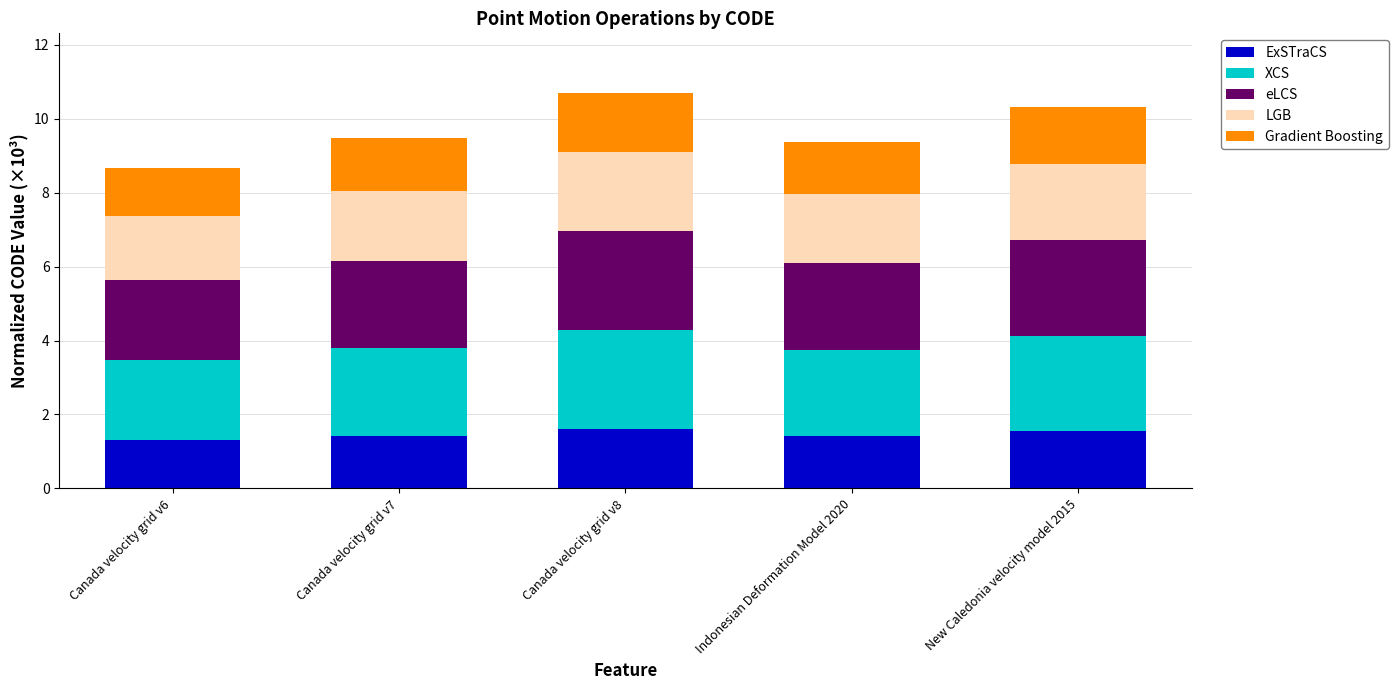

The ExSTraCS series shows 0.9 at Indonesian Deformation Model 2020. True or false?

False